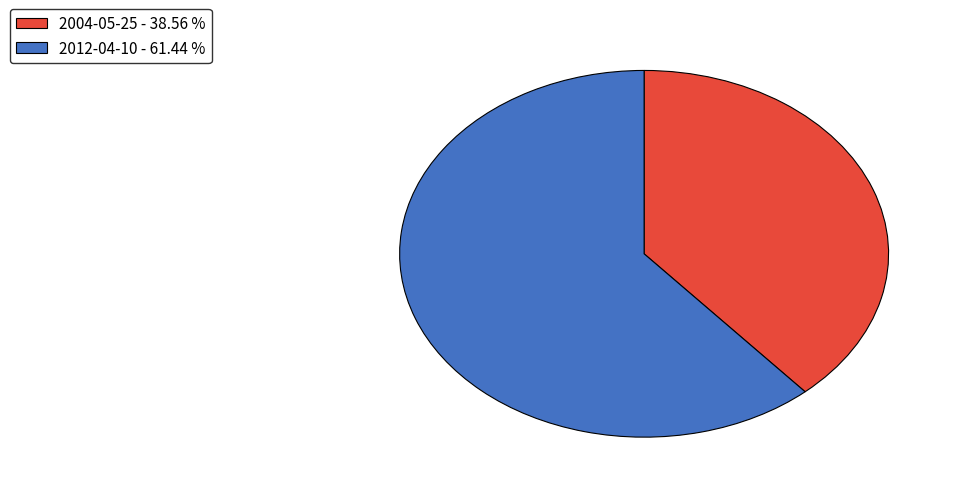

True or false: 2004-05-25 accounts for 39% of the total.

True